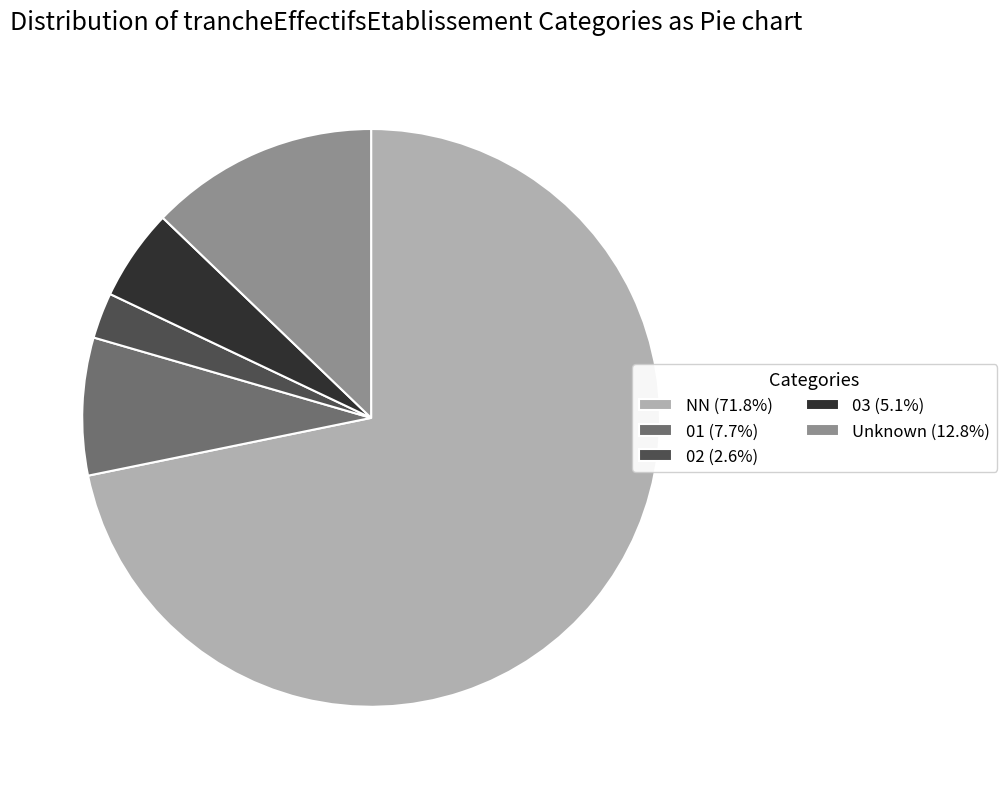

Does any single category account for the majority?

Yes